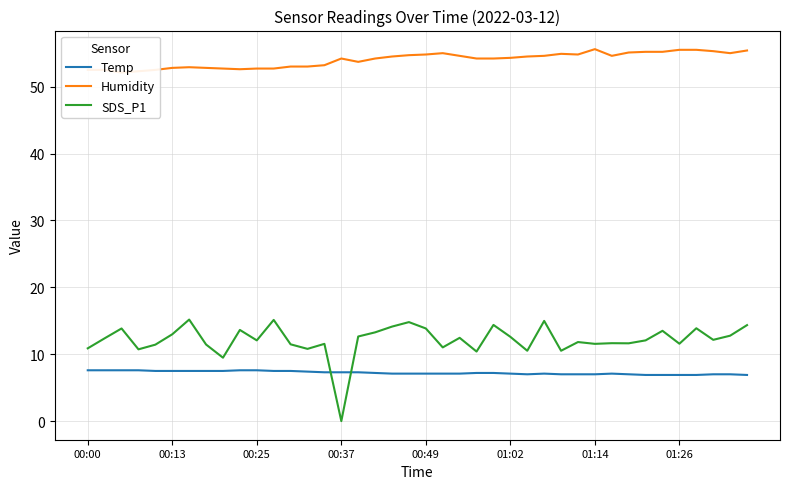

How many Temp values are between 7 and 8?

35